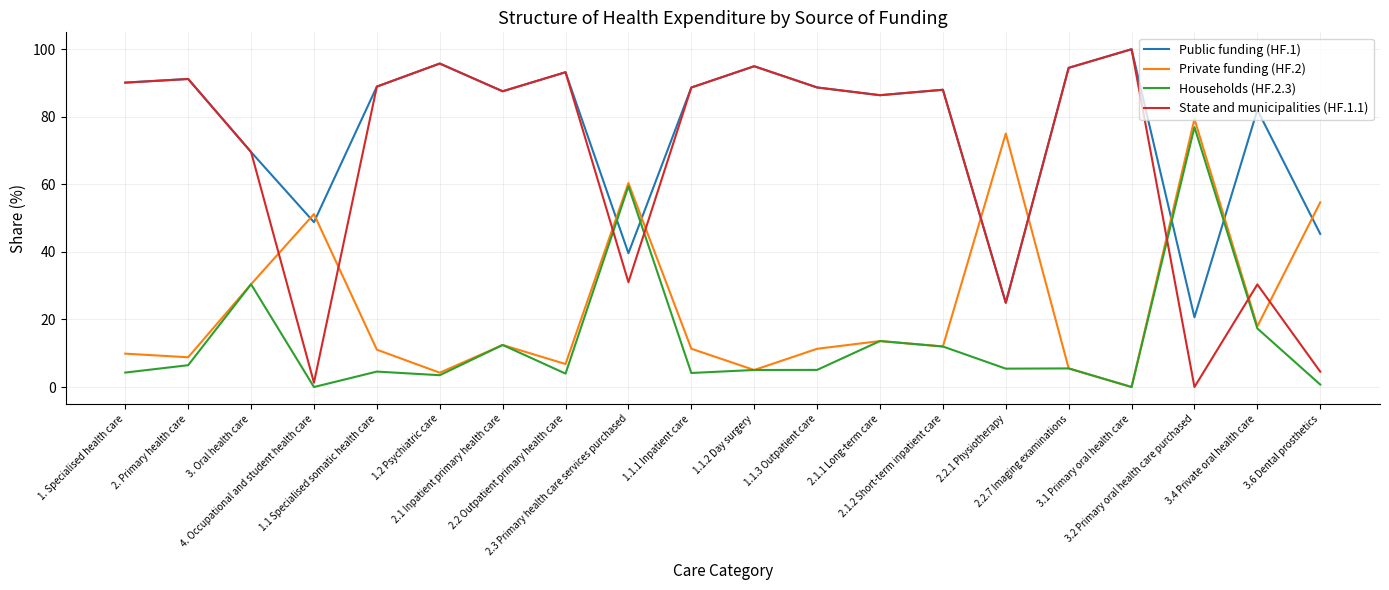

Which series has the largest total across all categories?

Public funding (HF.1)